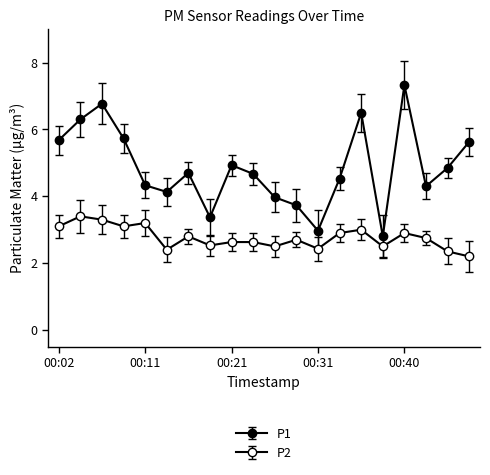

Does the chart display data point markers on the line(s)?

Yes